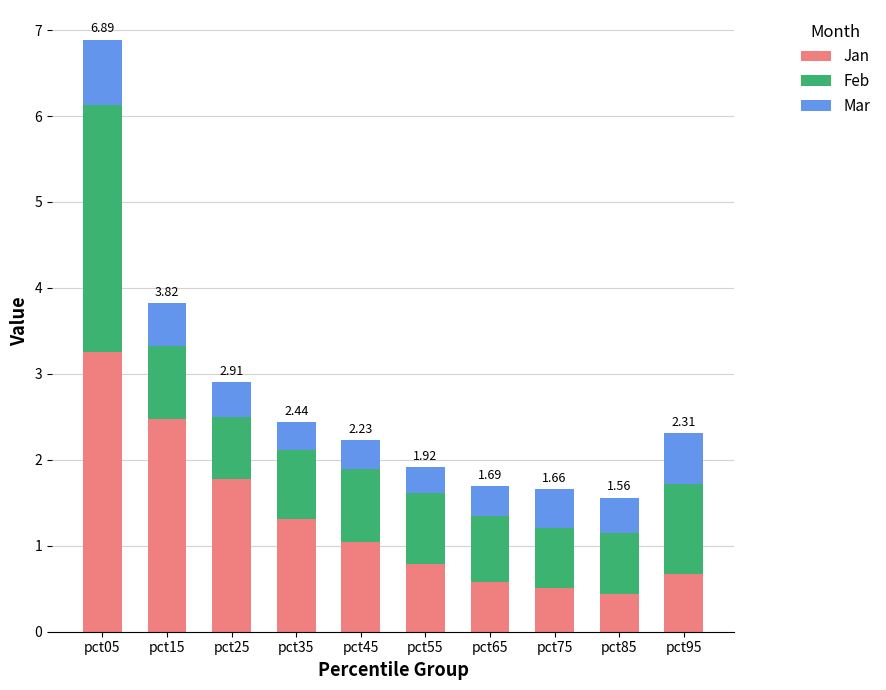

What is the sum of all Jan values?

12.8